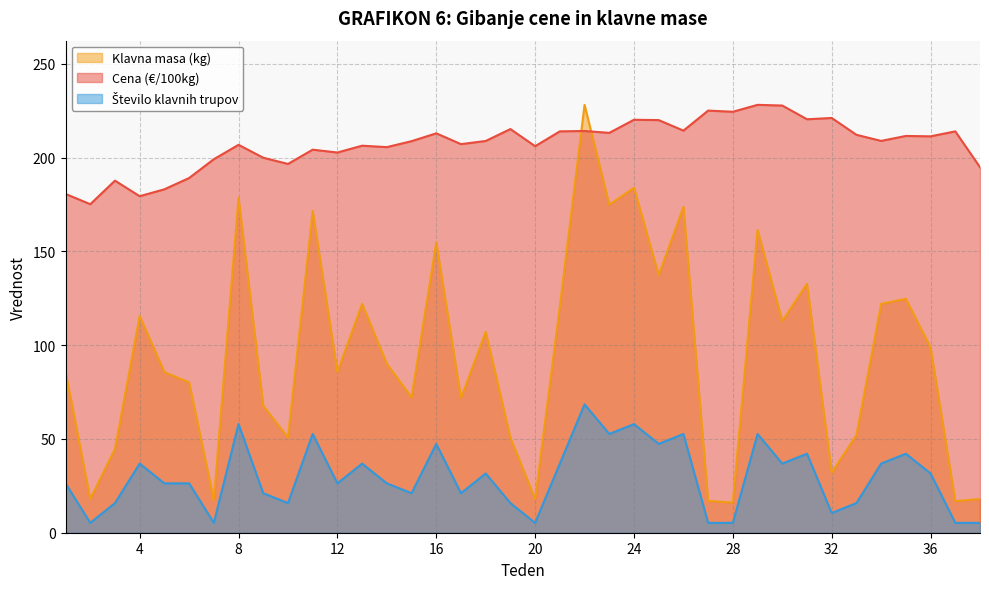

Is it true that Klavna masa (kg) equals 90.1 at 14?

True